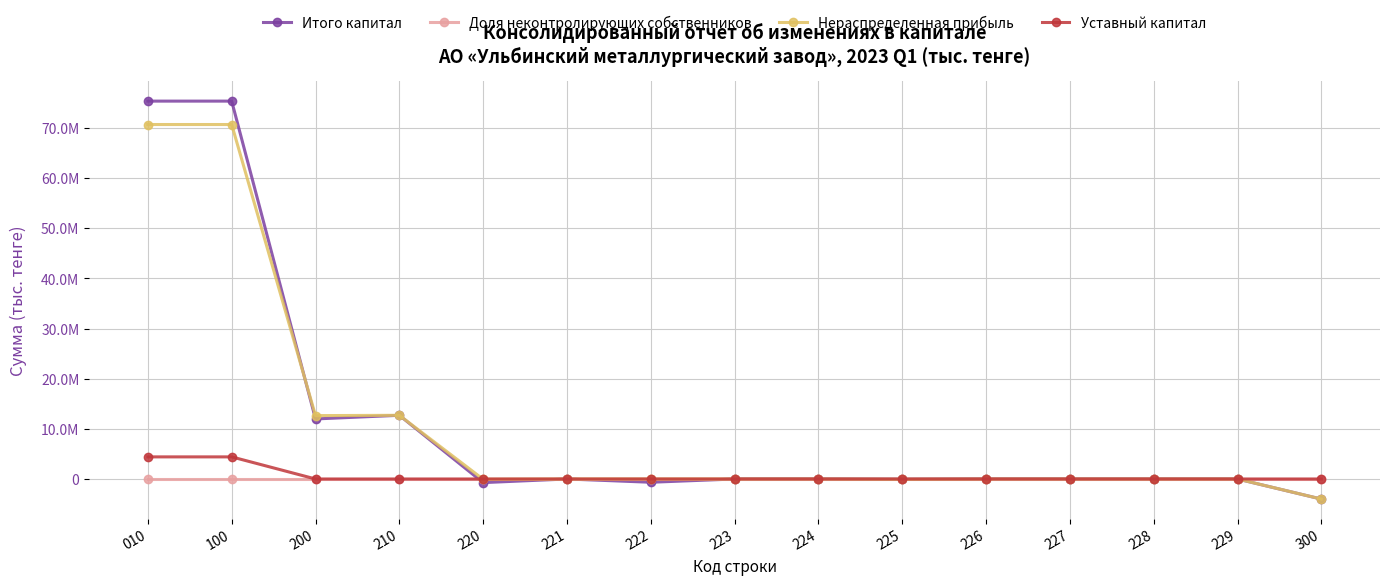

What is the greatest value displayed?

75358851